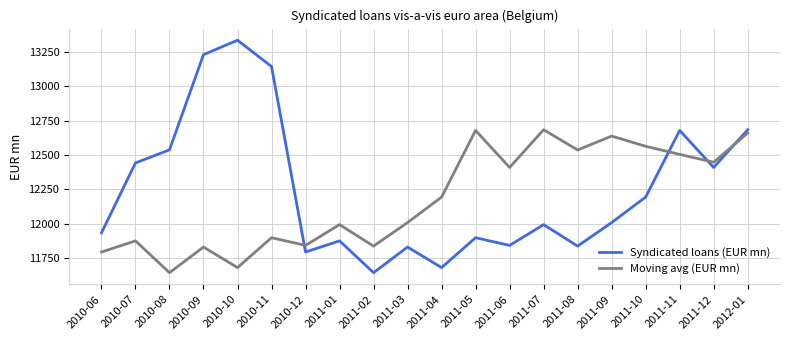

Rank the series at 2011-06 from lowest to highest value.

Syndicated loans (EUR mn), Moving avg (EUR mn)